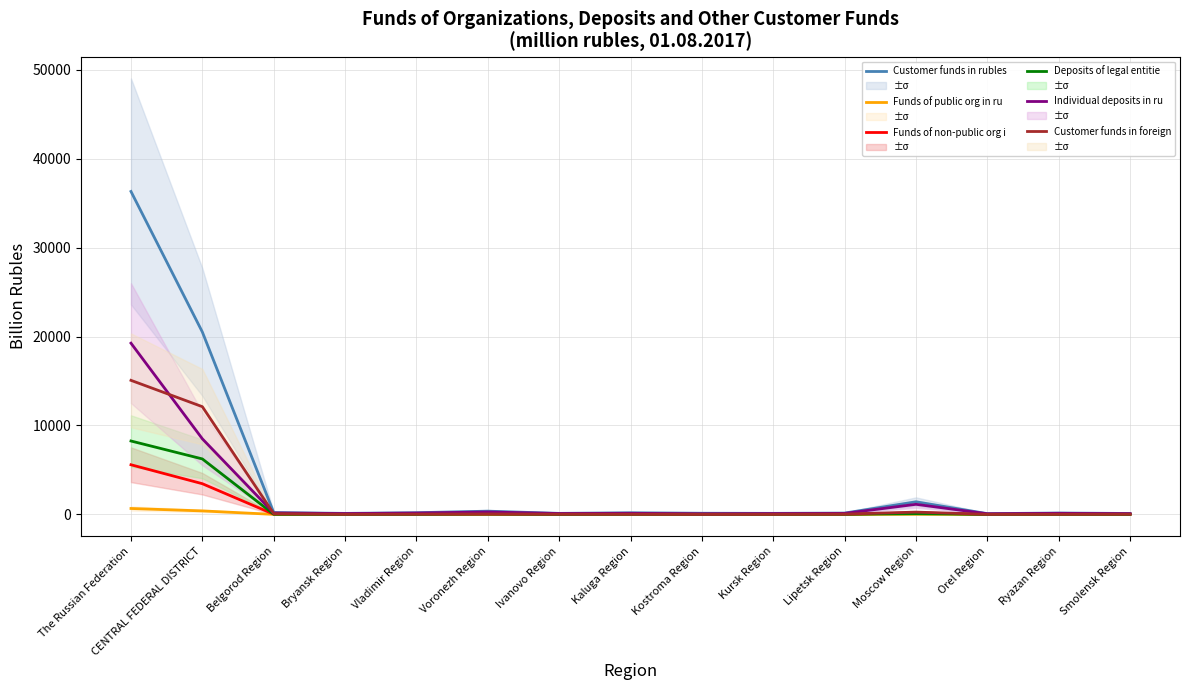

True or false: Individual deposits in ru has more than 2 points higher than both neighbors.

True